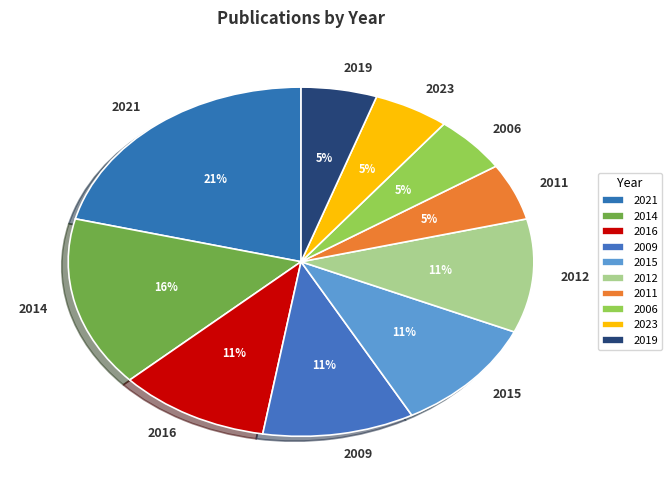

Is it true that 2009 is 11% of the pie?

True